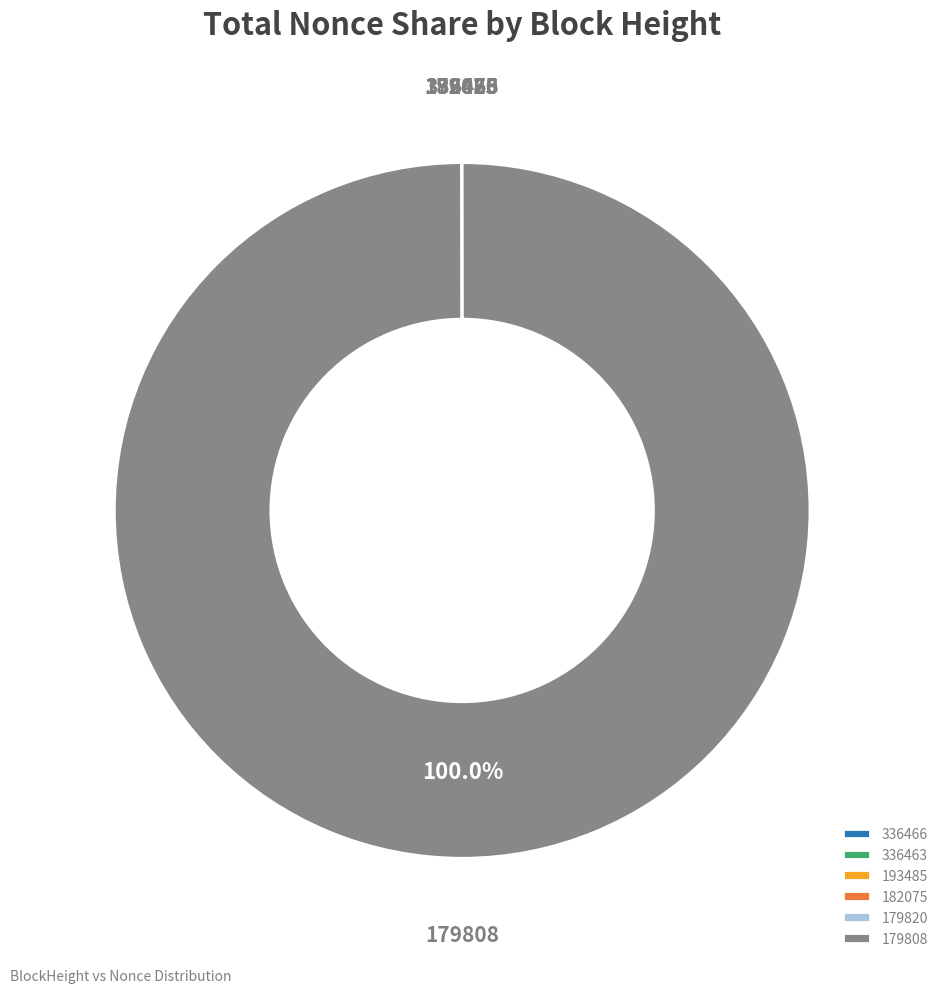

Is there any slice that represents more than half of the pie?

Yes